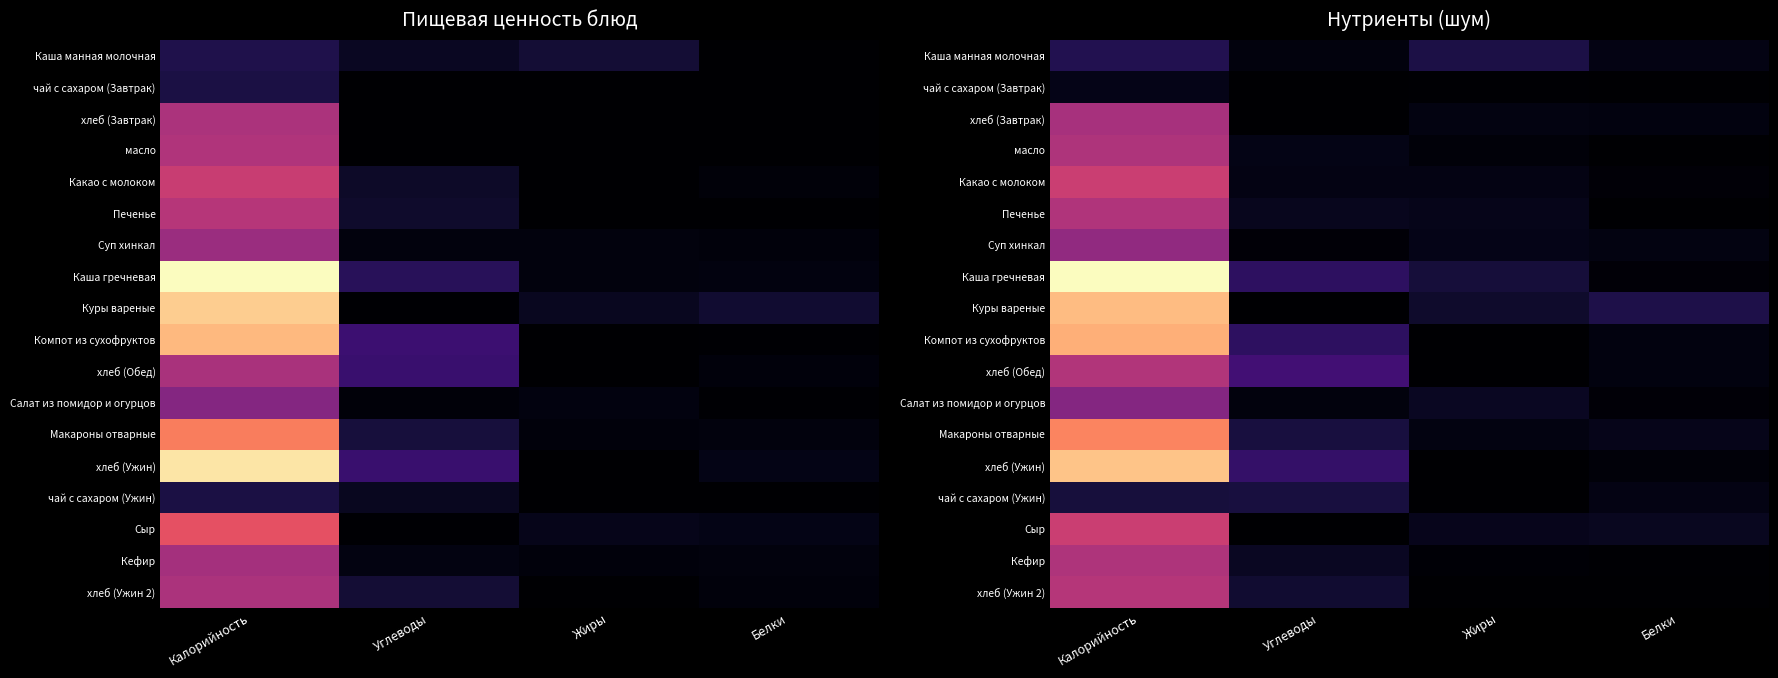

What is the difference between the Салат из помидор и огурцов values at Калорийность and Жиры?

74.3